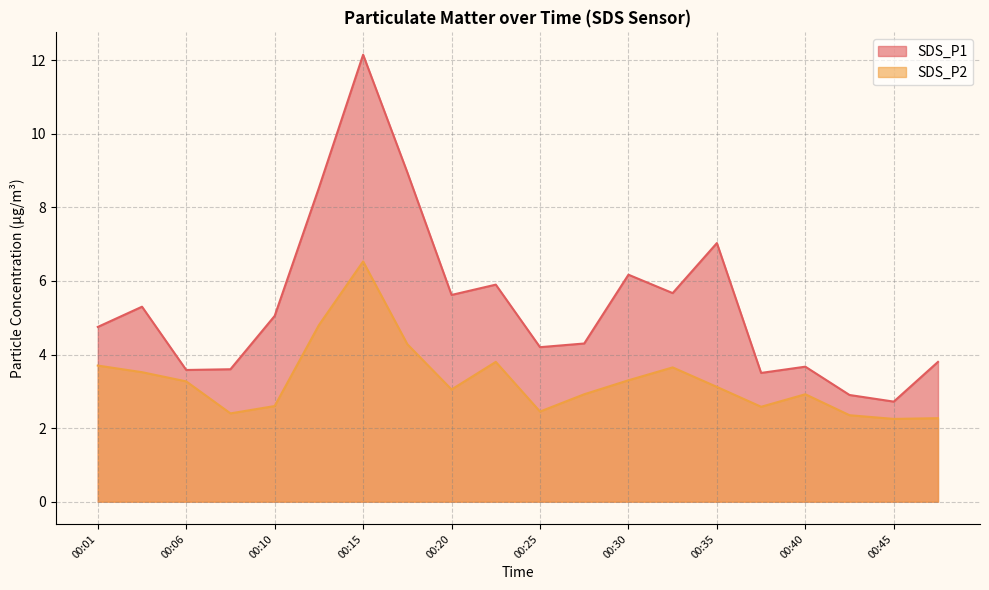

Reading left to right, what are all the values shown in this chart?

SDS_P1: 4.8	5.3	3.6	3.6	5.0	8.5	12.2	8.9	5.6	5.9	4.2	4.3	6.2	5.7	7.0	3.5	3.7	2.9	2.7	3.8
SDS_P2: 3.7	3.5	3.3	2.4	2.6	4.8	6.5	4.3	3.0	3.8	2.5	2.9	3.3	3.6	3.1	2.6	2.9	2.4	2.2	2.3